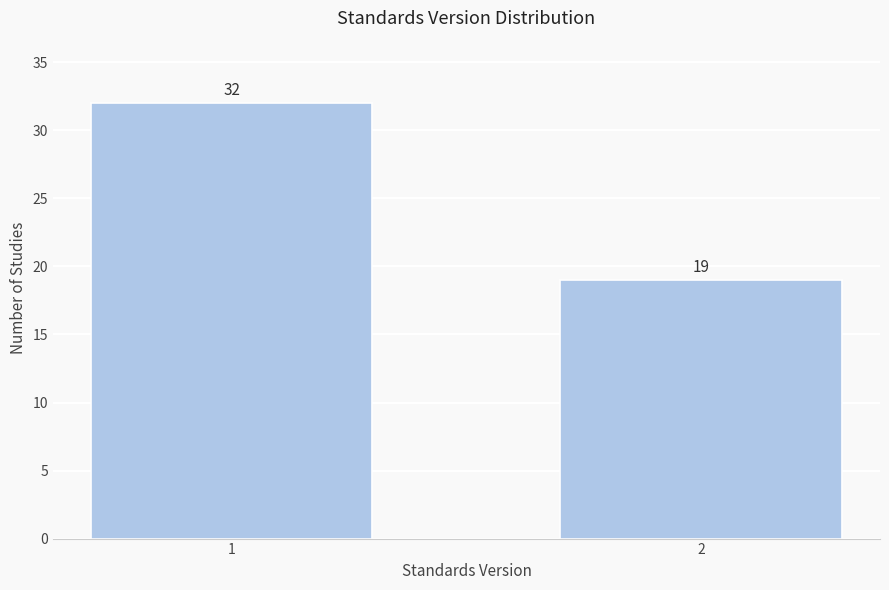

Reading left to right, extract all data points from this chart.

32	19